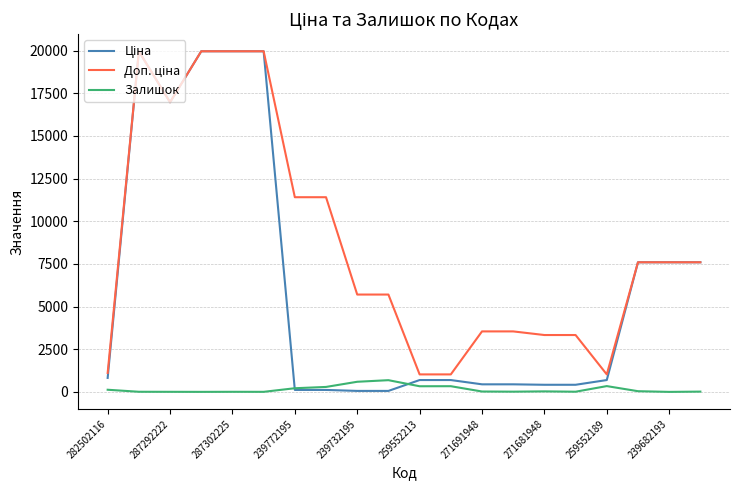

What is the maximum value shown in the chart?

19964.2